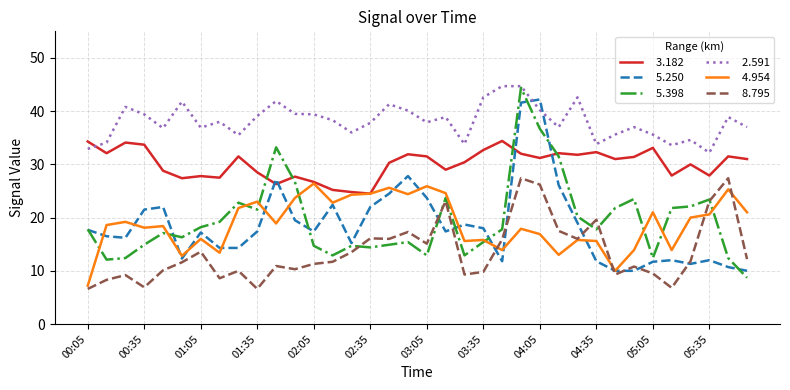

What is the maximum value shown in the chart?

44.7